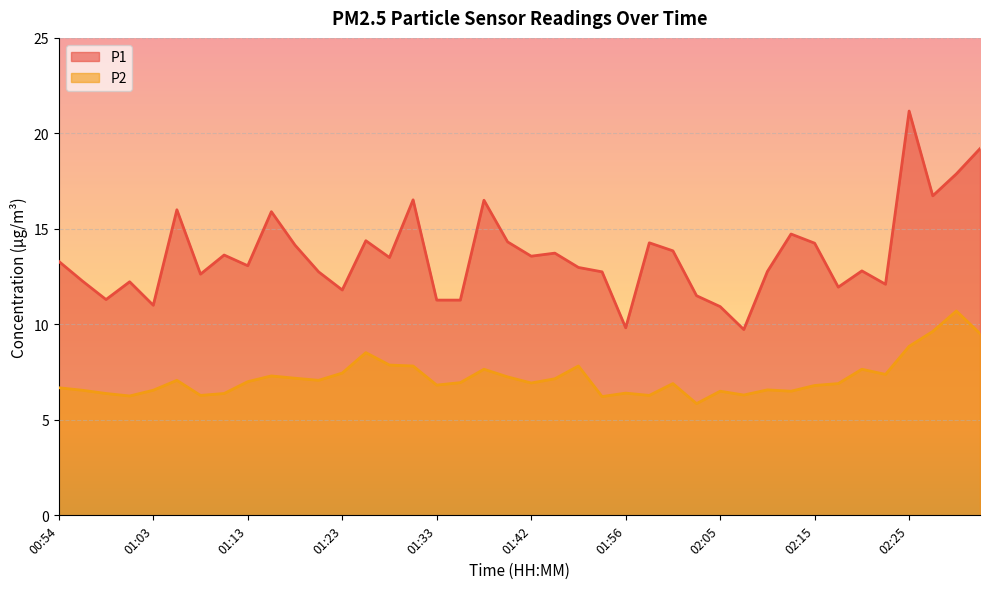

How many lines are shown in the chart?

2